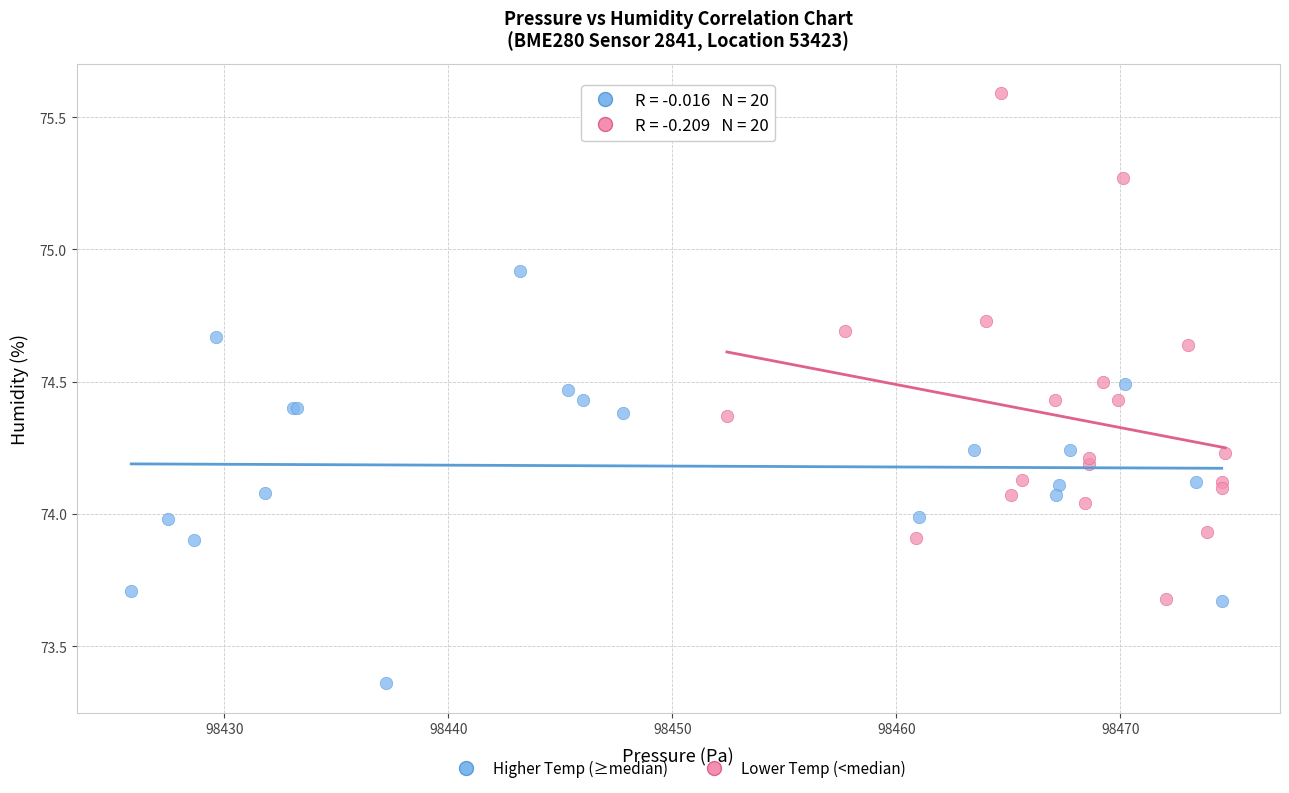

Which series has the widest spread of Y values?

Lower Temp (<median)